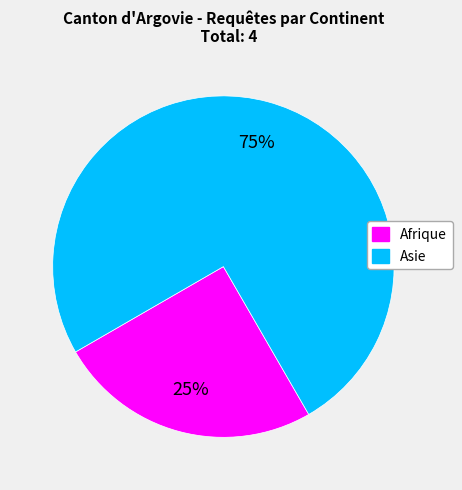

The Afrique slice represents 25% of the pie. True or false?

True